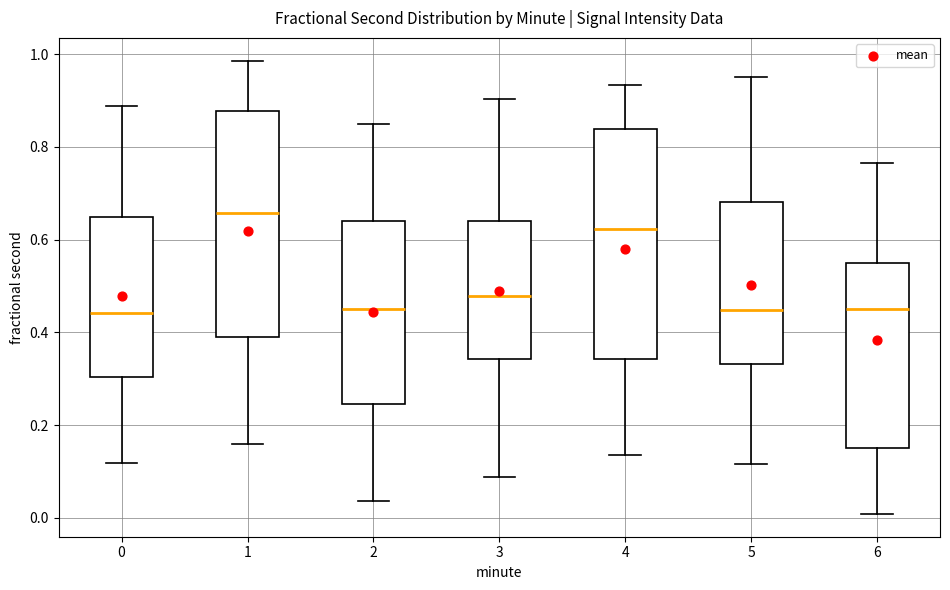

Reading left to right, read every box against the y-axis: the position of its median line, the range the box covers, and the ends of its whiskers. The values are not printed on the chart, so give them approximately, as read against the axis.

0: median 0.44, box 0.30 to 0.64, whiskers 0.12 to 0.88
1: median 0.66, box 0.40 to 0.88, whiskers 0.16 to 0.98
2: median 0.46, box 0.24 to 0.64, whiskers 0.04 to 0.84
3: median 0.48, box 0.34 to 0.64, whiskers 0.08 to 0.90
4: median 0.62, box 0.34 to 0.84, whiskers 0.14 to 0.94
5: median 0.44, box 0.34 to 0.68, whiskers 0.12 to 0.96
6: median 0.44, box 0.16 to 0.54, whiskers 0.00 to 0.76